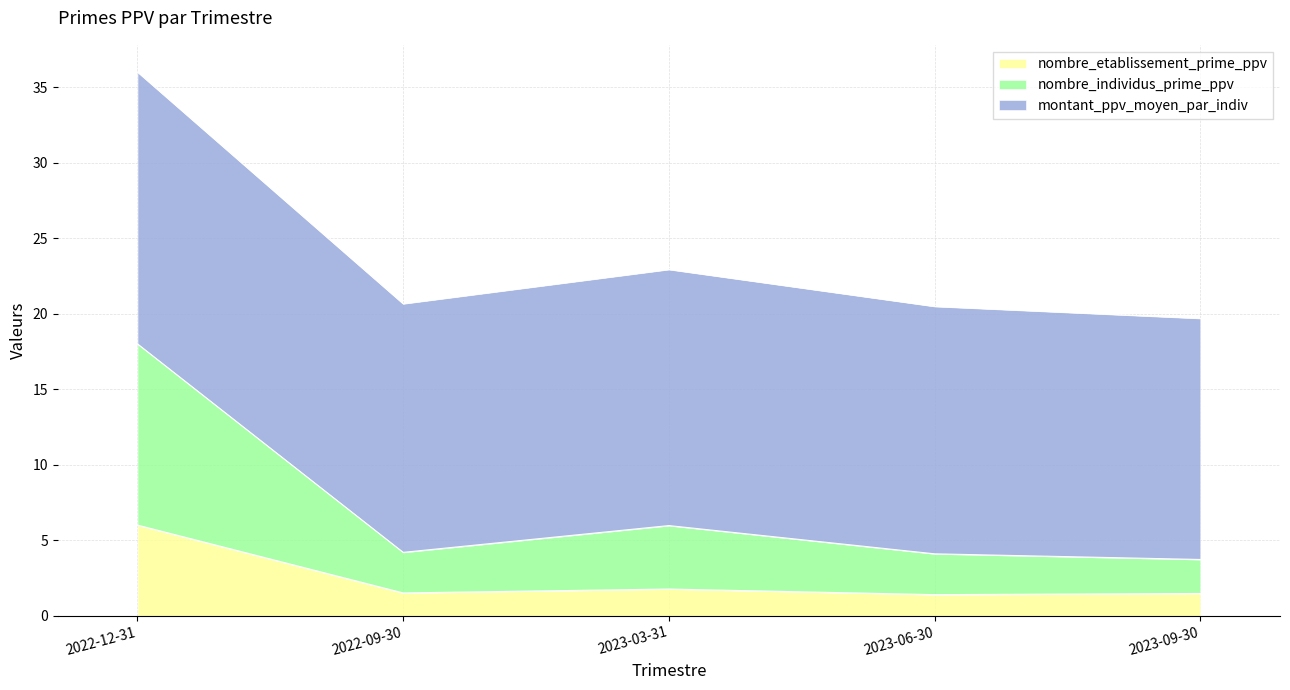

What is the lowest value of the nombre_etablissement_prime_ppv series?

1.4